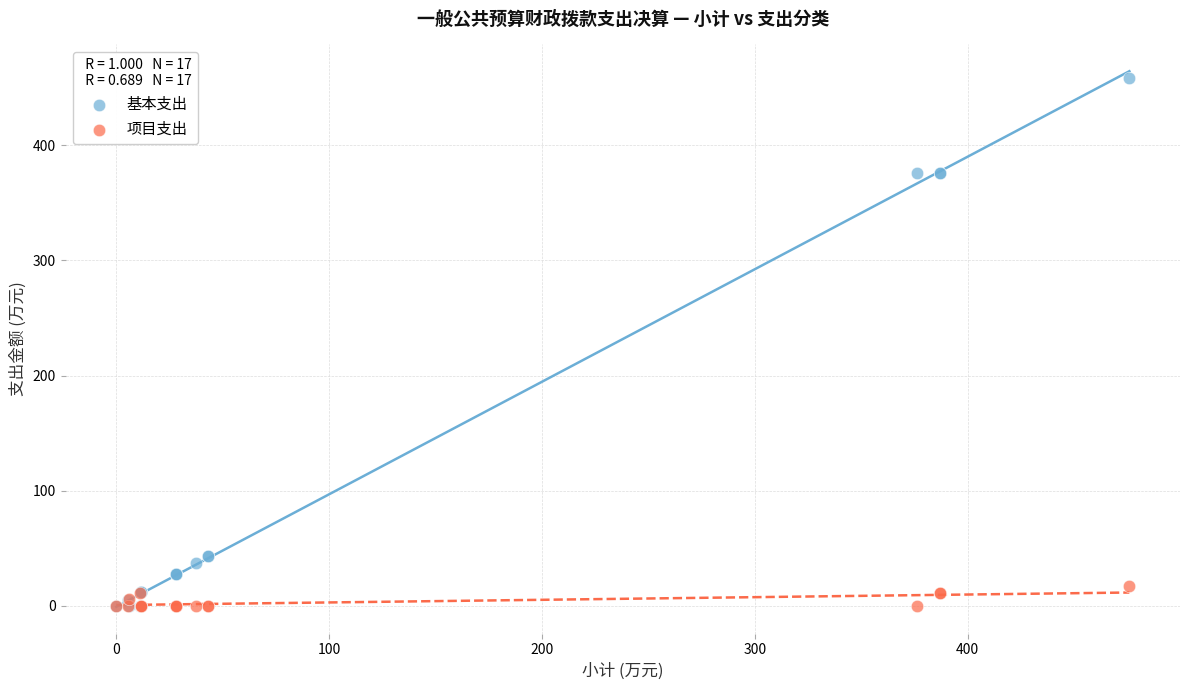

What are all the series names shown in the legend?

基本支出, 项目支出